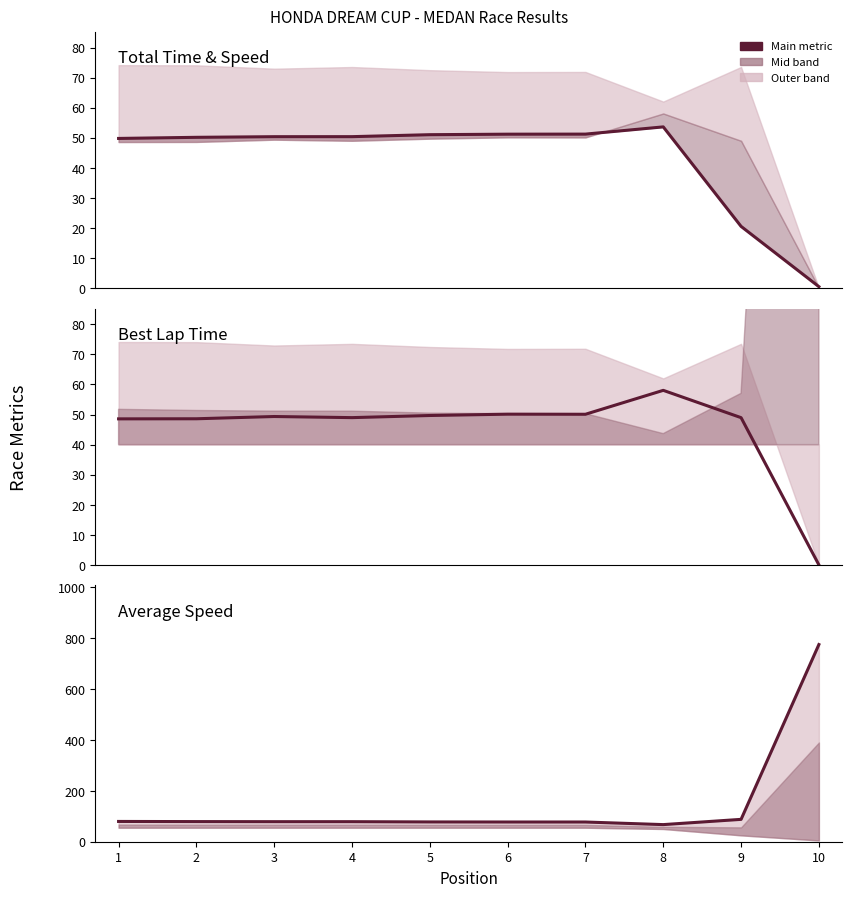

At which category does the chart reach its minimum across all series?

10